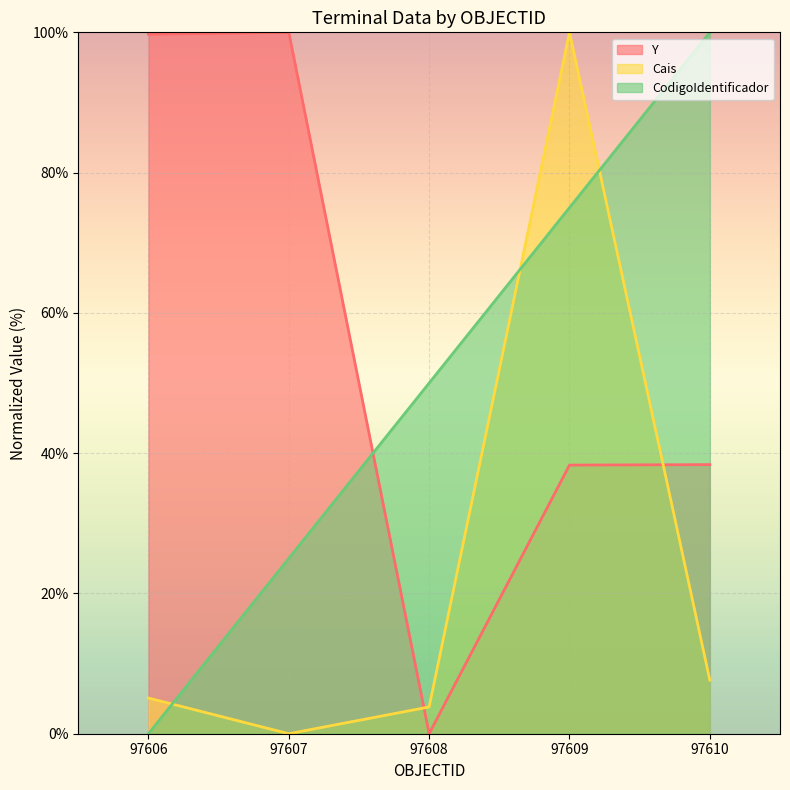

At which label is CodigoIdentificador closest to 50?

97608